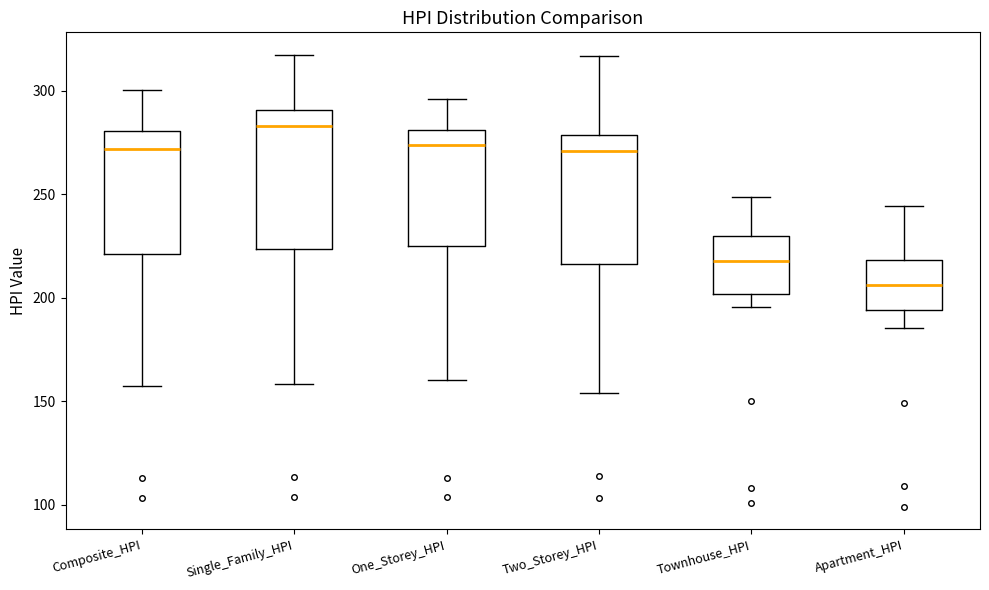

Which box has the lowest median line?

Apartment_HPI